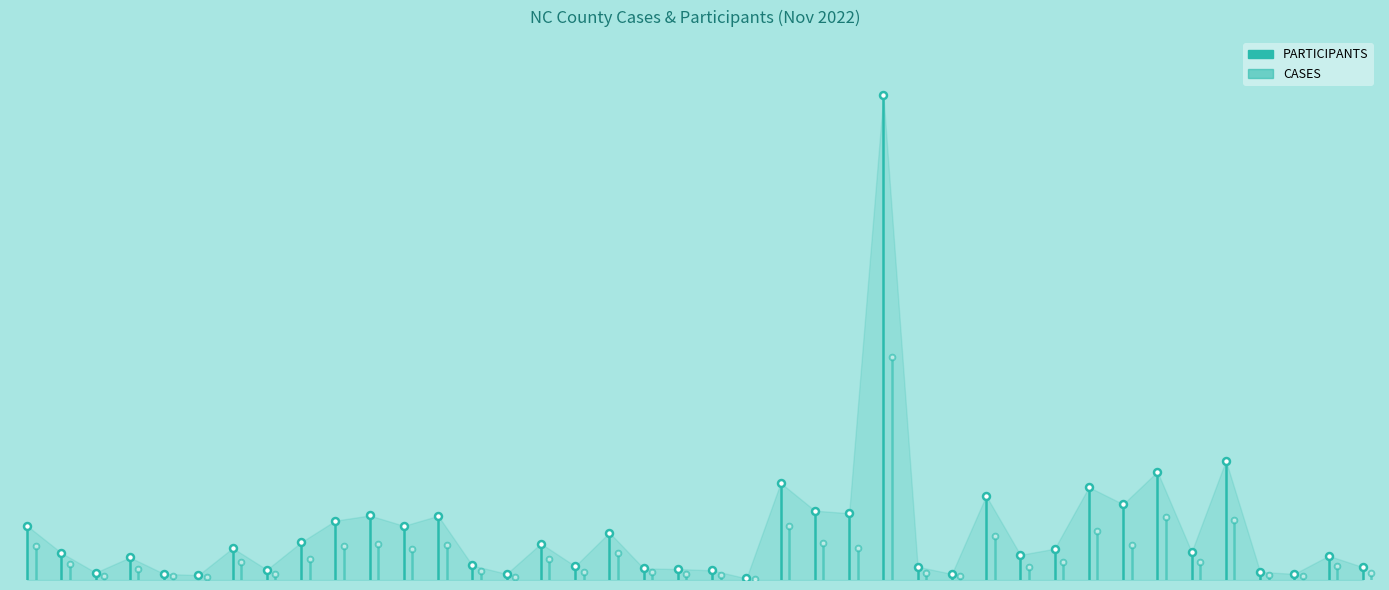

What are all the series names shown in the legend?

PARTICIPANTS, CASES